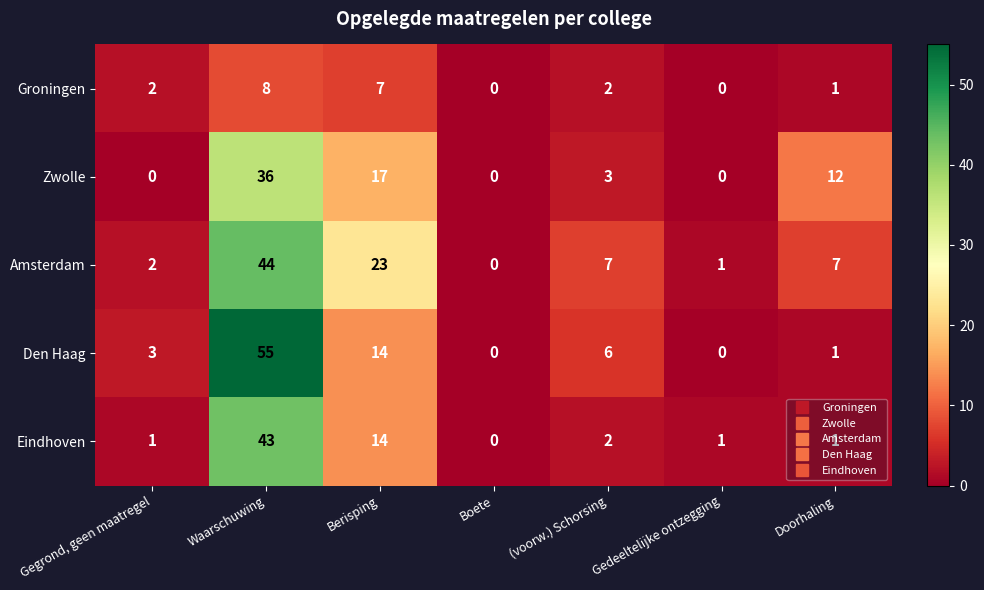

How many categories are shown in the chart?

7